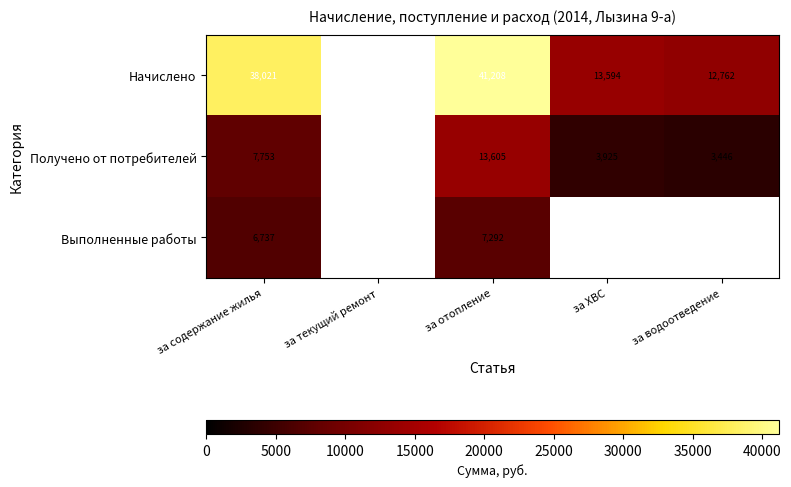

At за содержание жилья, list the series in order from largest to smallest.

Начислено, Получено от потребителей, Выполненные работы